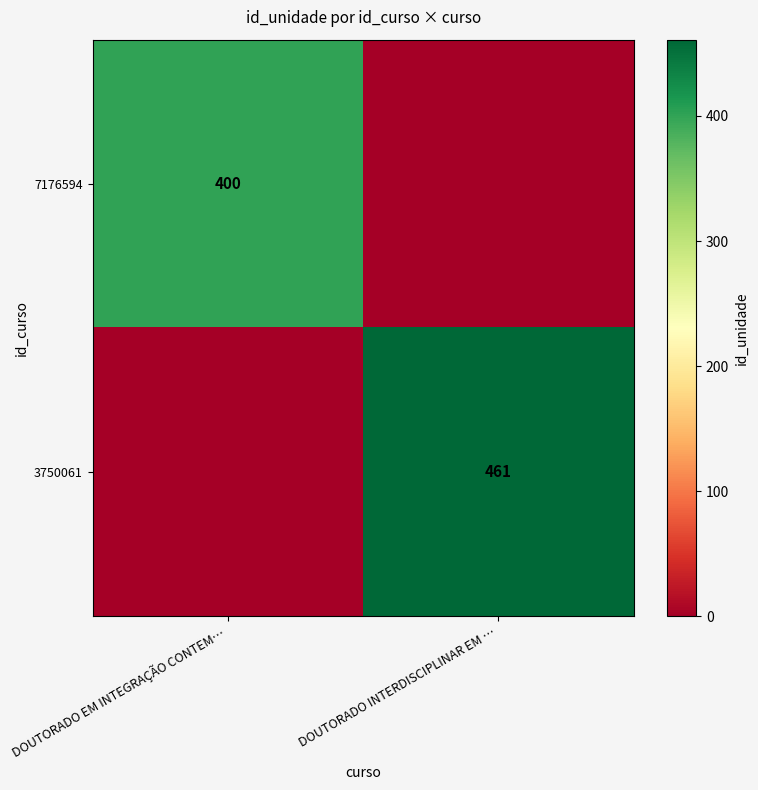

The value of 7176594 at DOUTORADO EM INTEGRAÇÃO CONTEM… is 400. True or false?

True